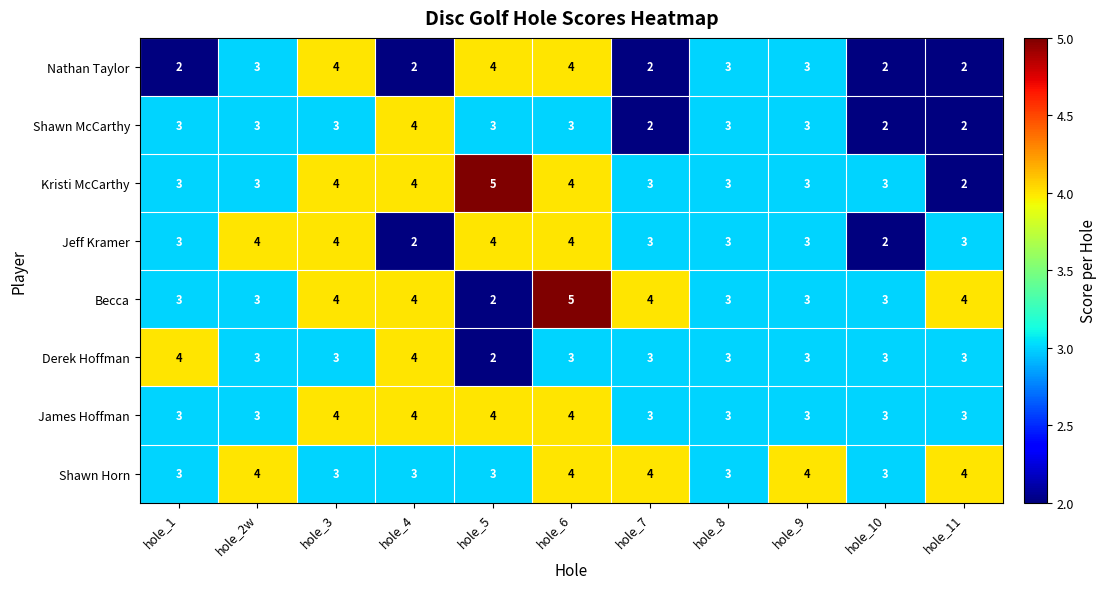

What is the approximate value of Nathan Taylor at hole_6?

4